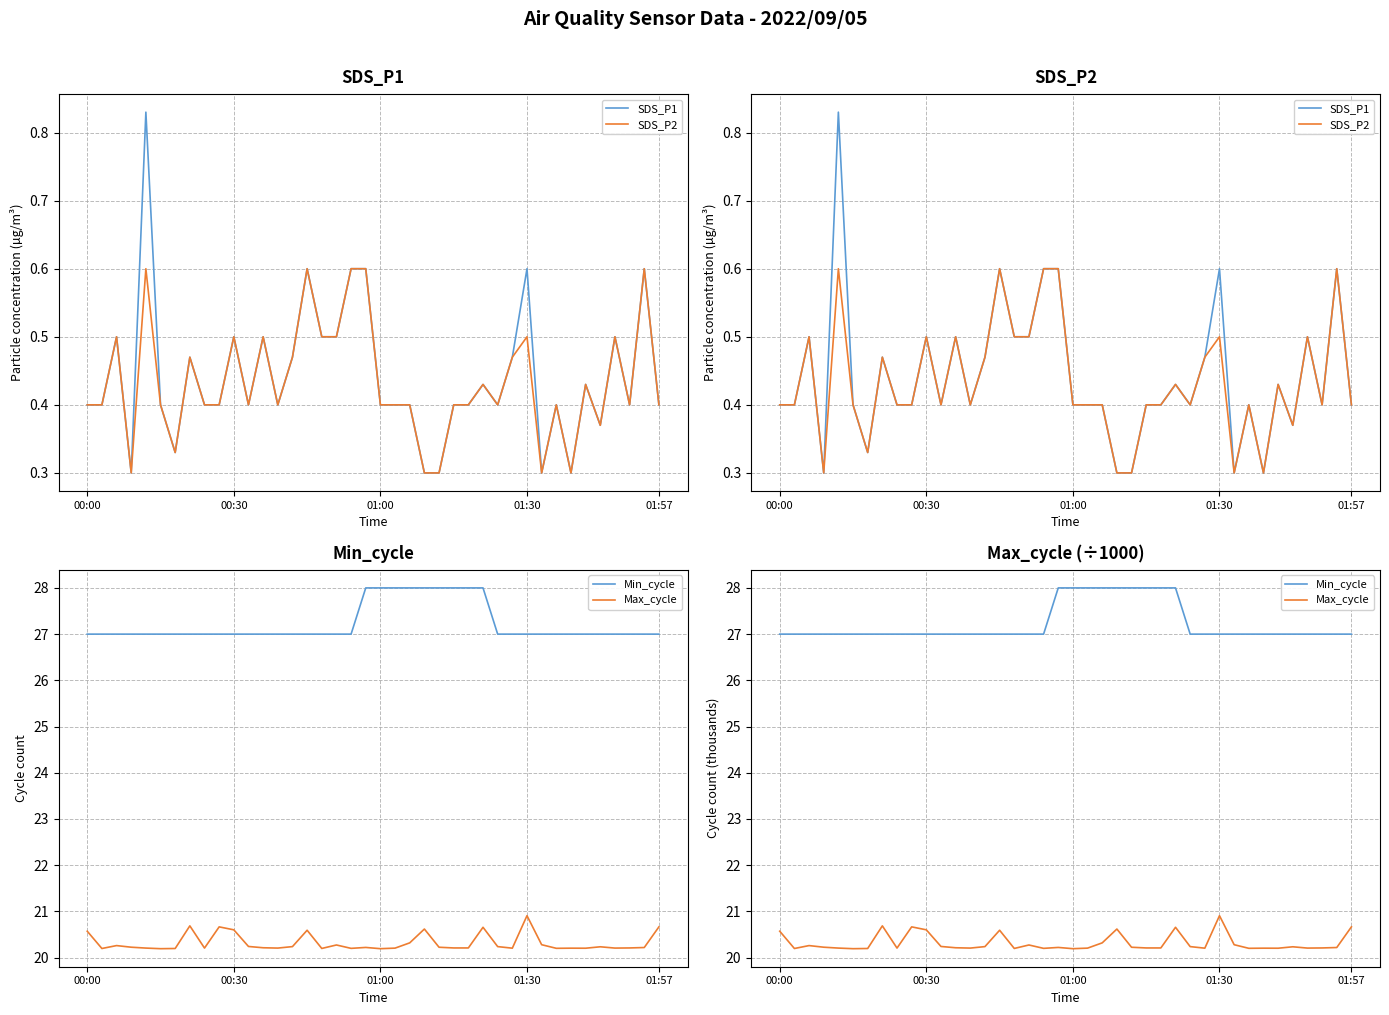

What is the total value across all series at 6?

47.9